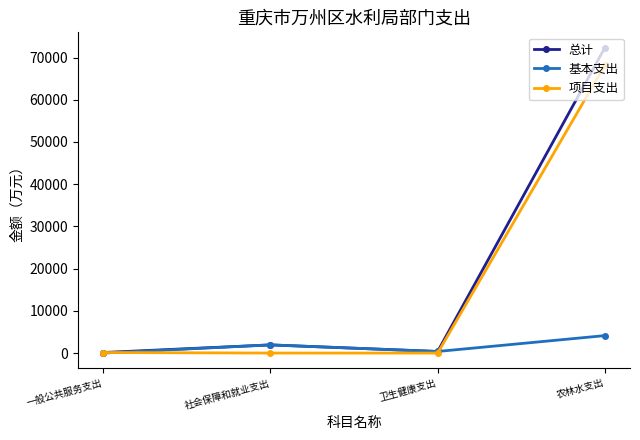

What position from the right is 一般公共服务支出?

4